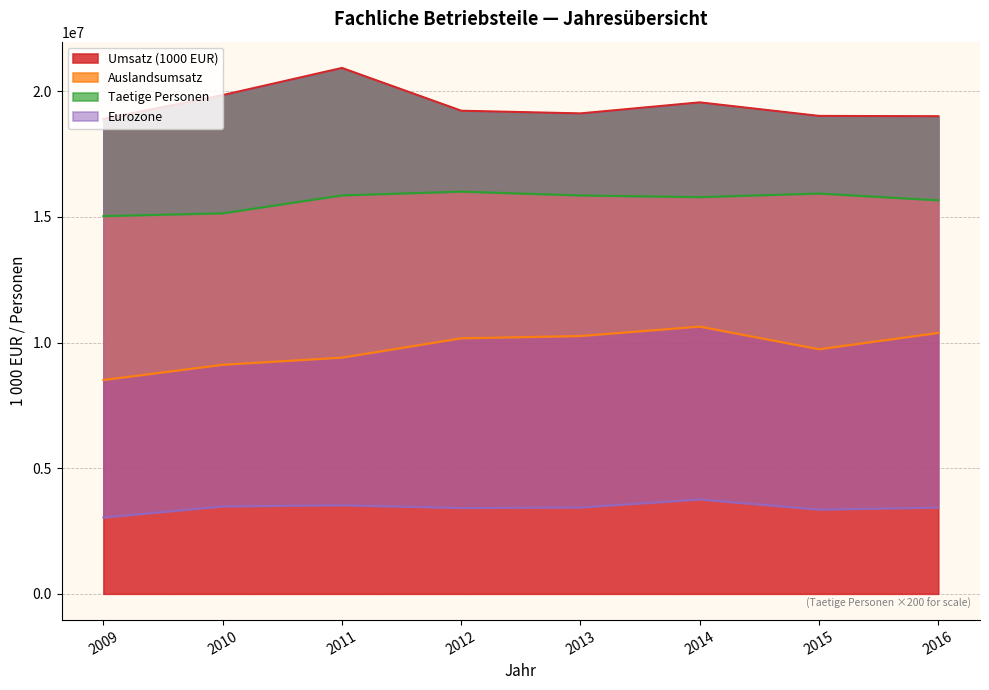

The value of Auslandsumsatz at 2013 is 14081471. True or false?

False